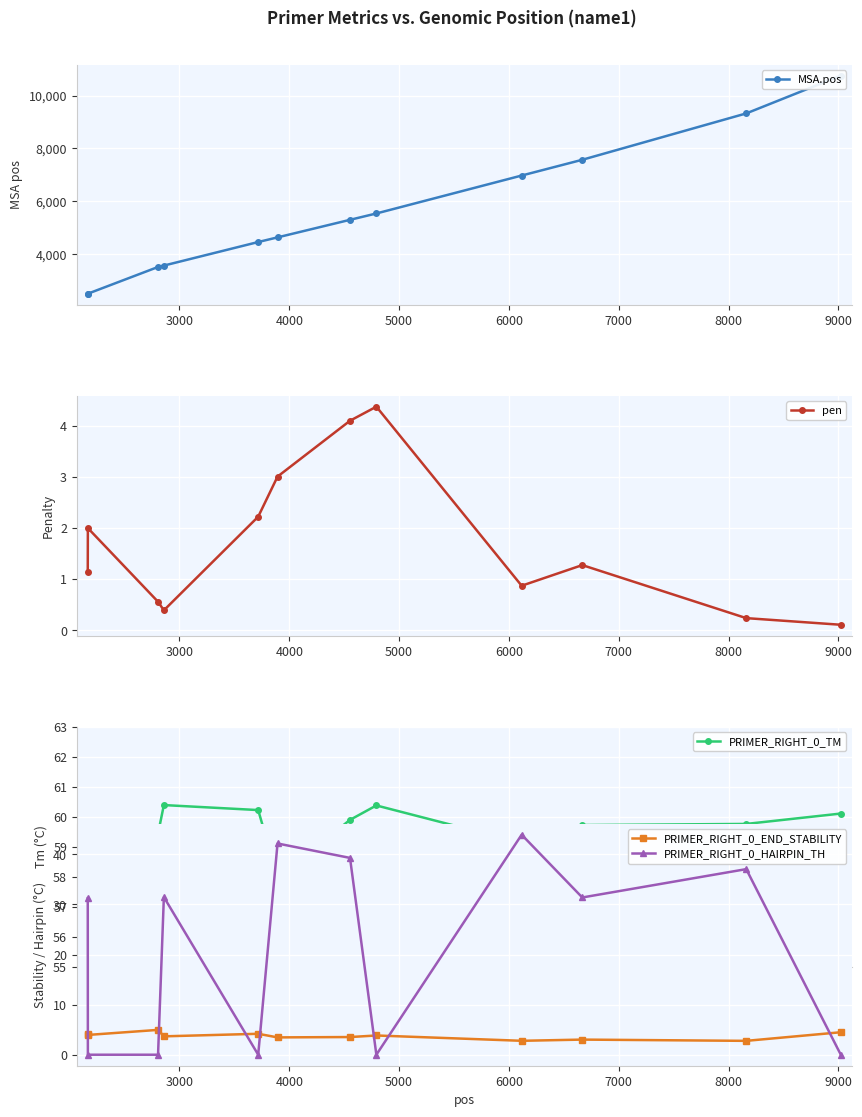

How many interior local valleys does the pen series have?

2